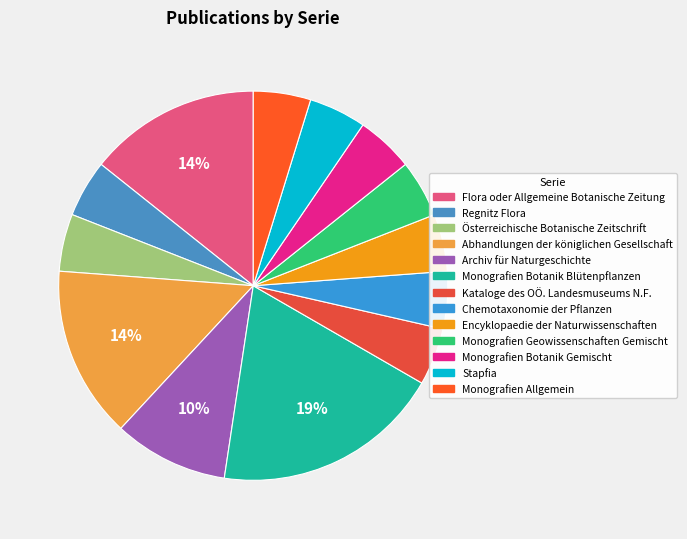

How many segments does this pie chart have?

13